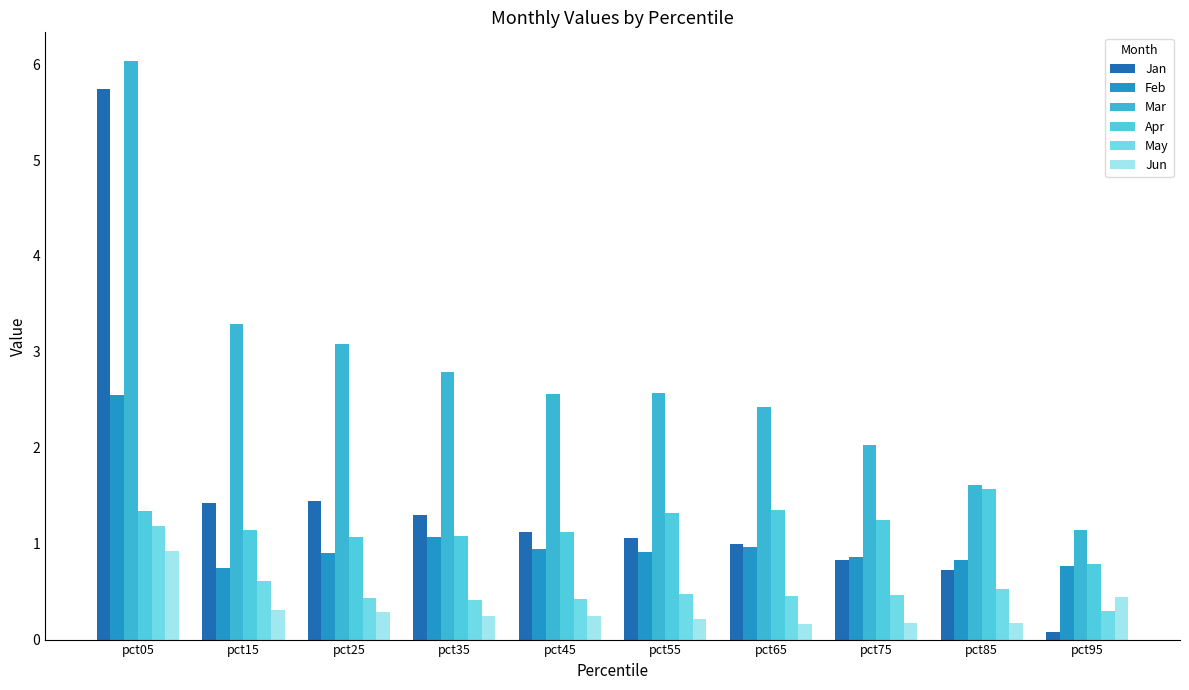

Is it true that Feb equals 0.9 at pct45?

True